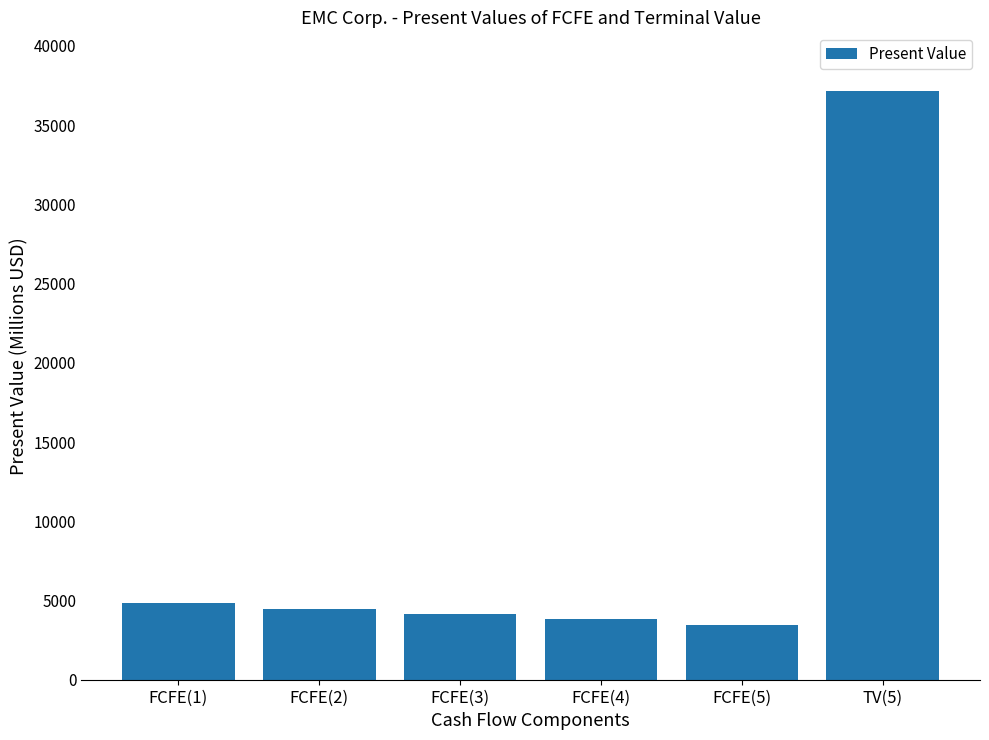

What is the greatest value displayed?

37138